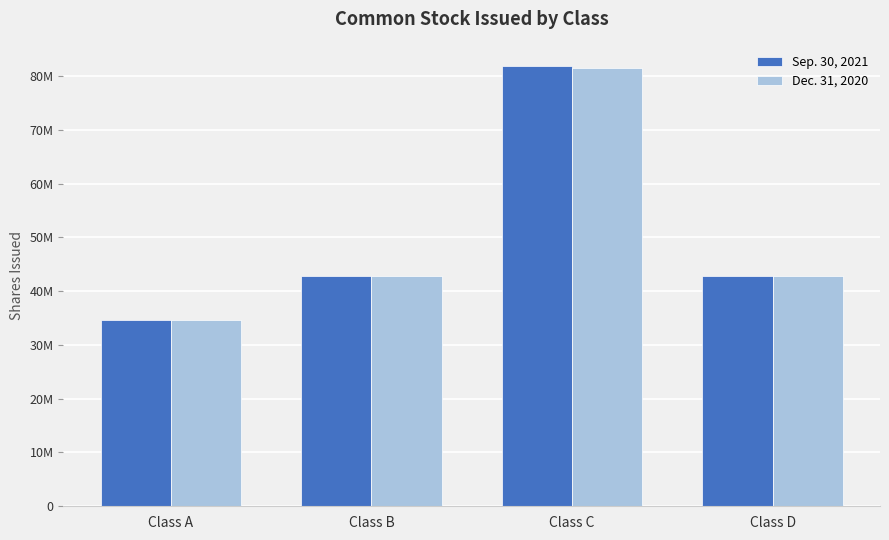

What is the greatest value displayed?

81769108